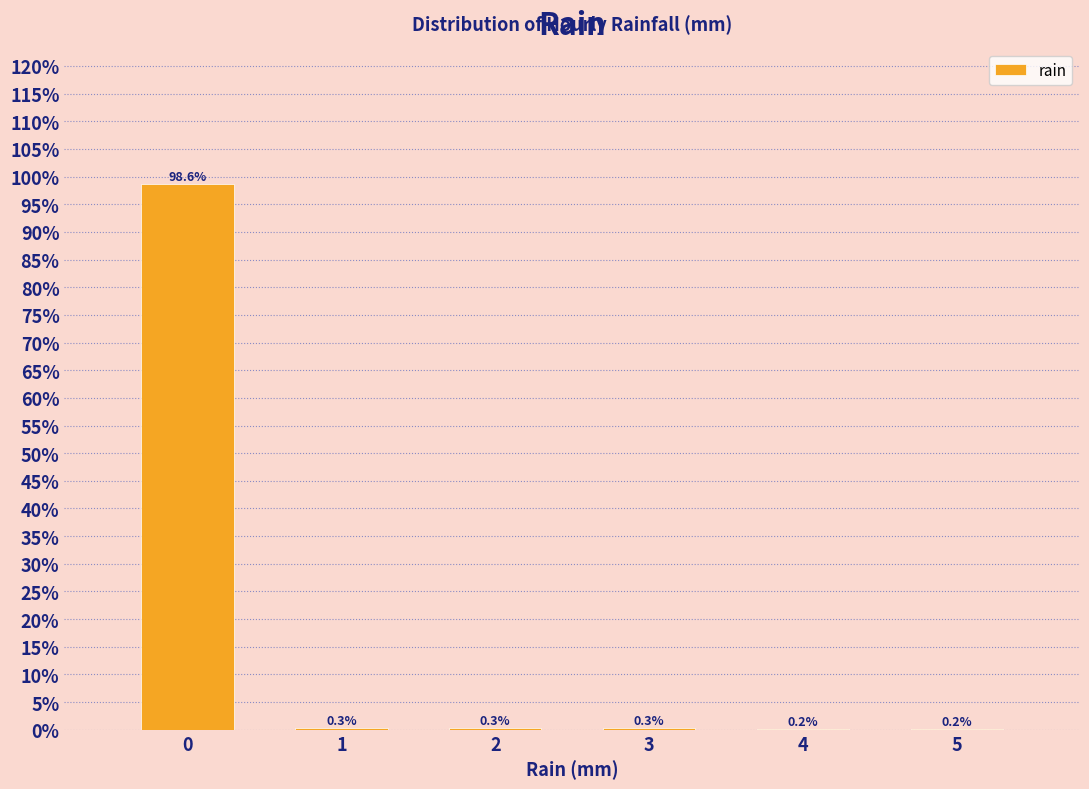

Are the bars horizontal?

No